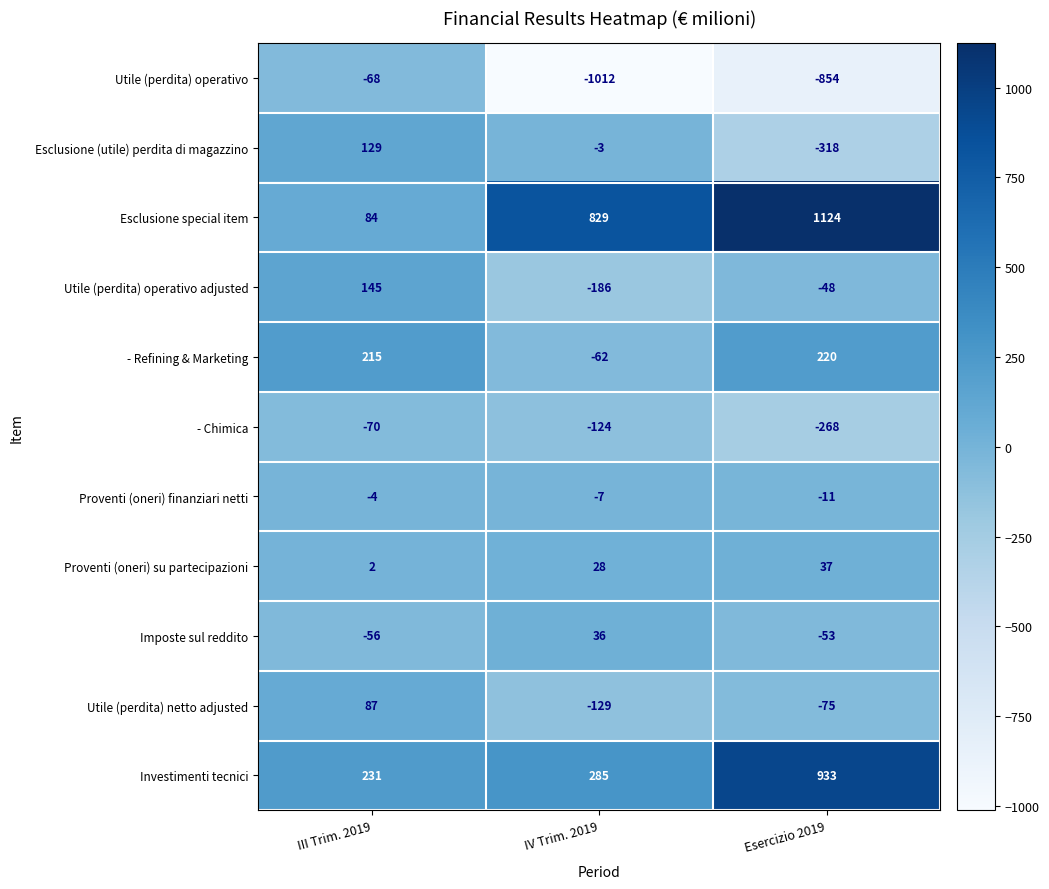

Is it true that - Refining & Marketing equals -62 at IV Trim. 2019?

True